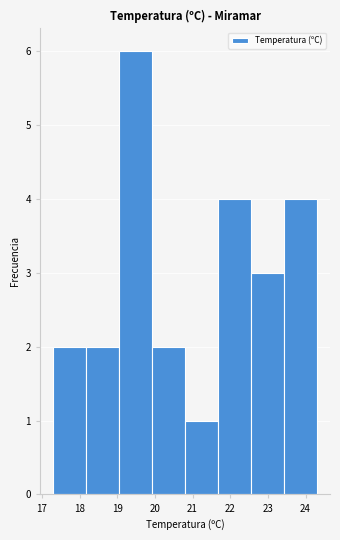

Reading left to right, transcribe this chart: for each bar, give the range it covers on the x-axis and its height. Neither the bar edges nor the heights are printed on the chart, so give them approximately, as read against the axes.

17.3 to 18.2: 2
18.2 to 19.1: 2
19.1 to 19.9: 6
19.9 to 20.8: 2
20.8 to 21.7: 1
21.7 to 22.6: 4
22.6 to 23.4: 3
23.4 to 24.3: 4